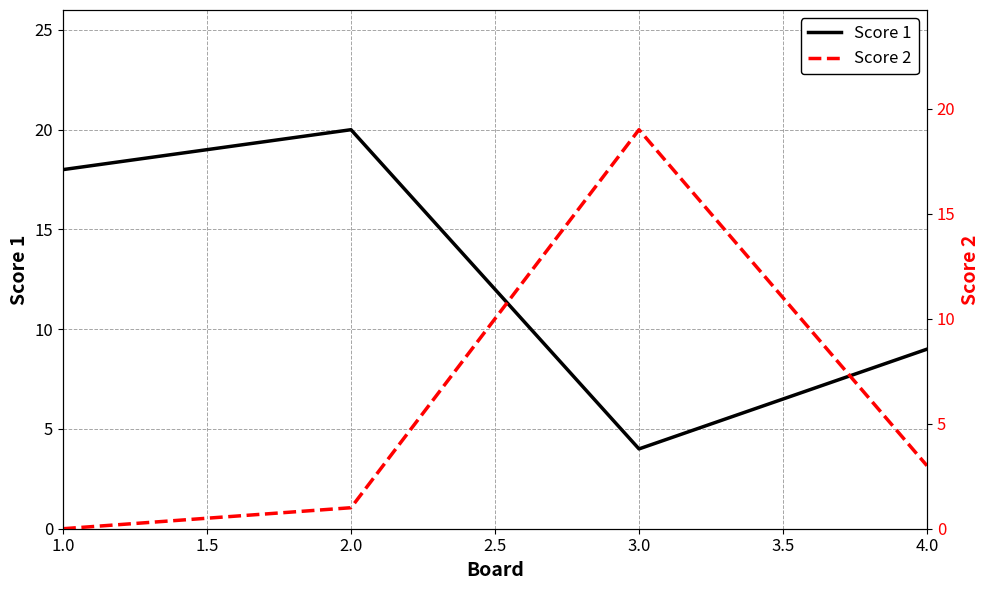

What is the highest value of the Score 2 series?

19